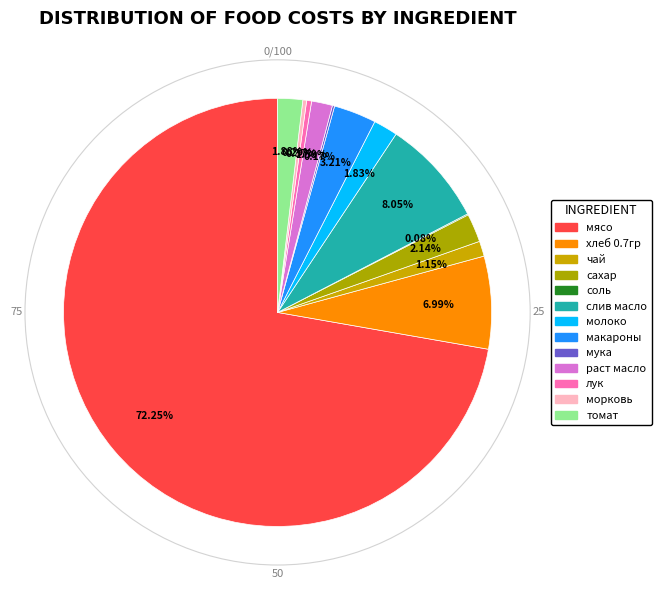

To the nearest percent, what is the difference between the largest and smallest slice percentages?

72%